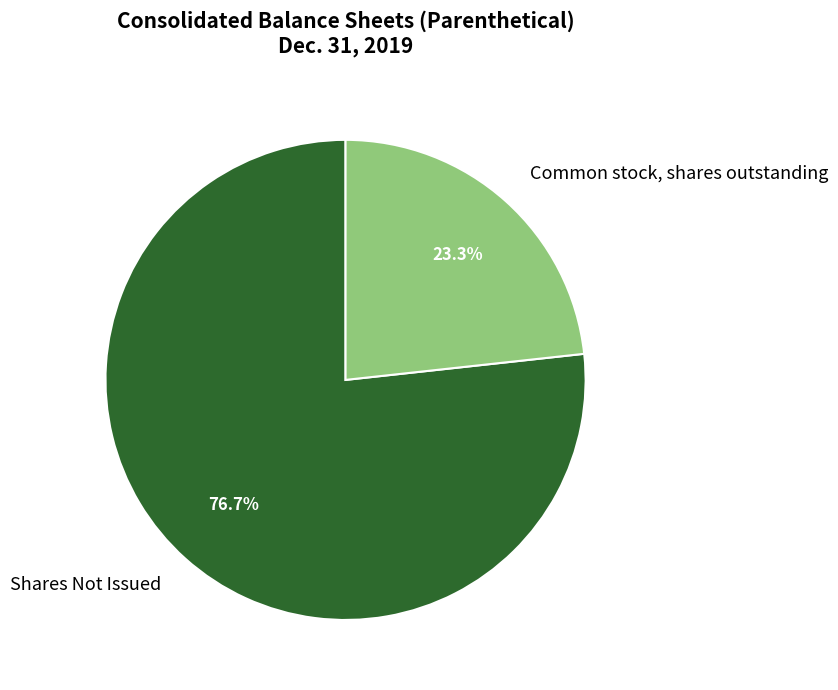

Does any single category account for the majority?

Yes